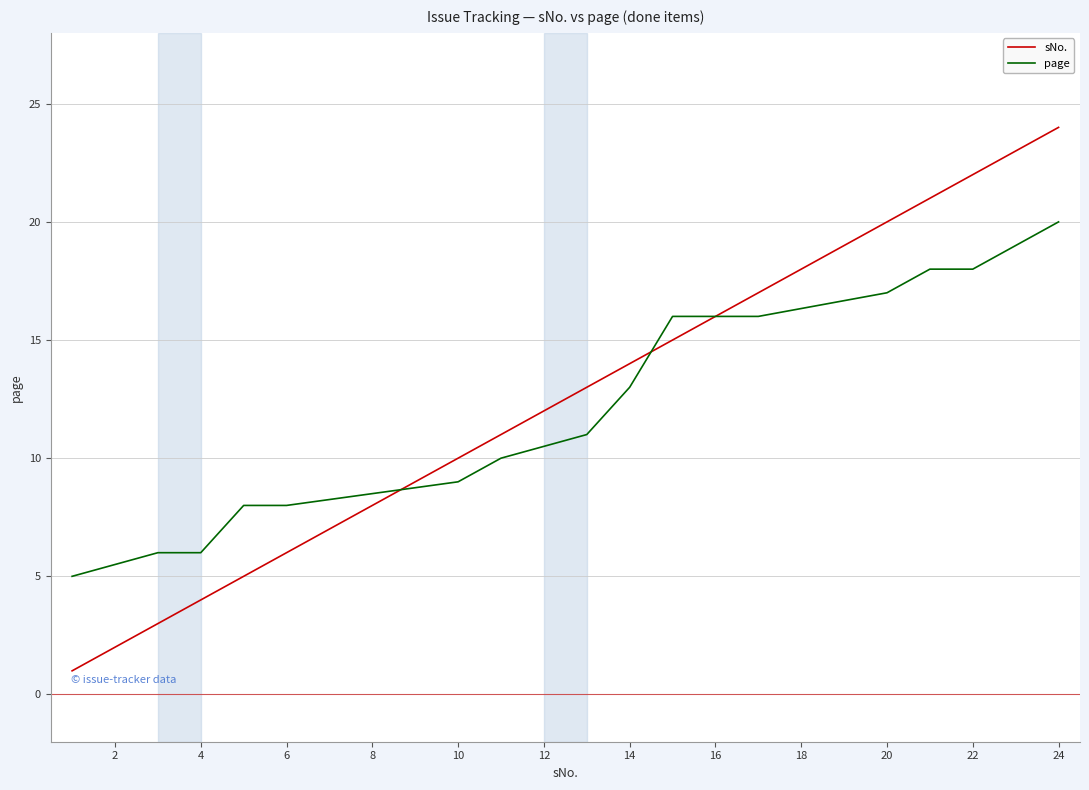

What is the maximum value shown in the chart?

24